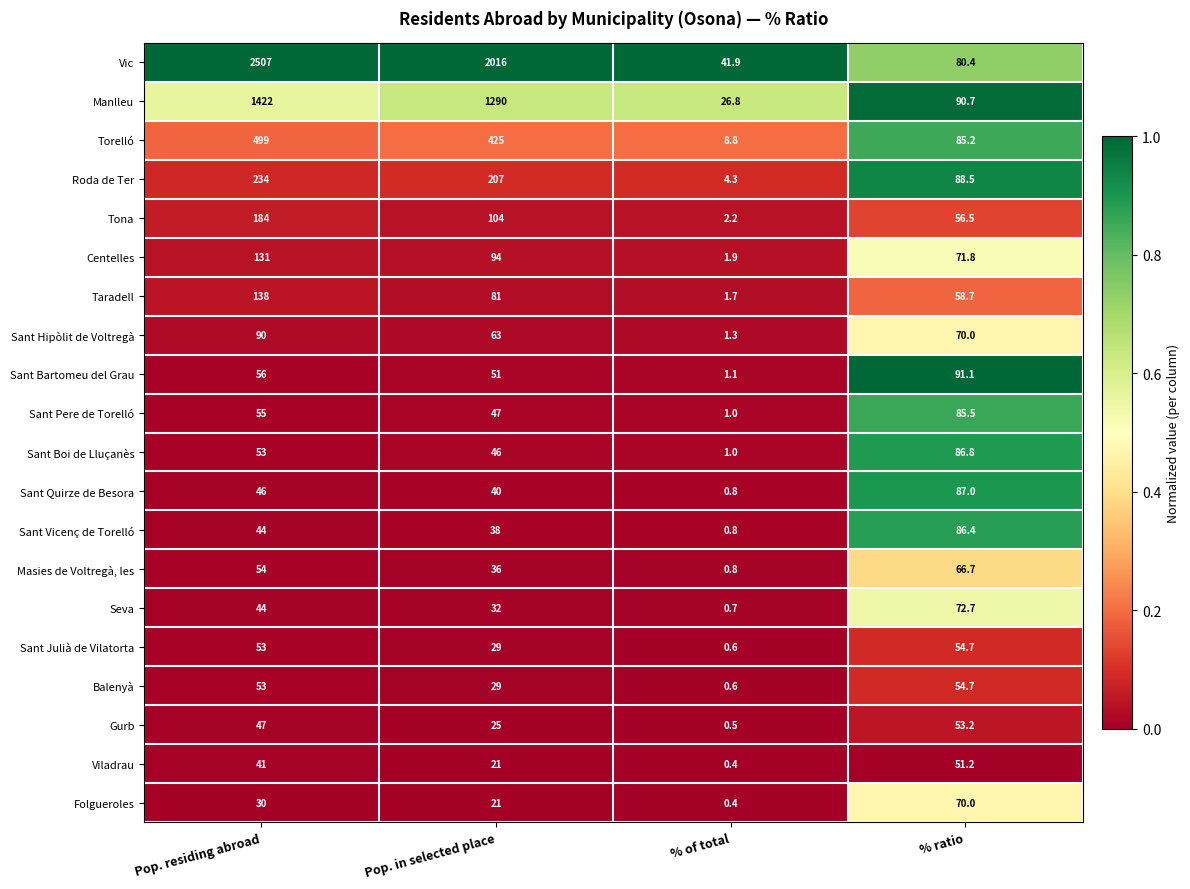

Which series has the largest range (max minus min)?

Vic